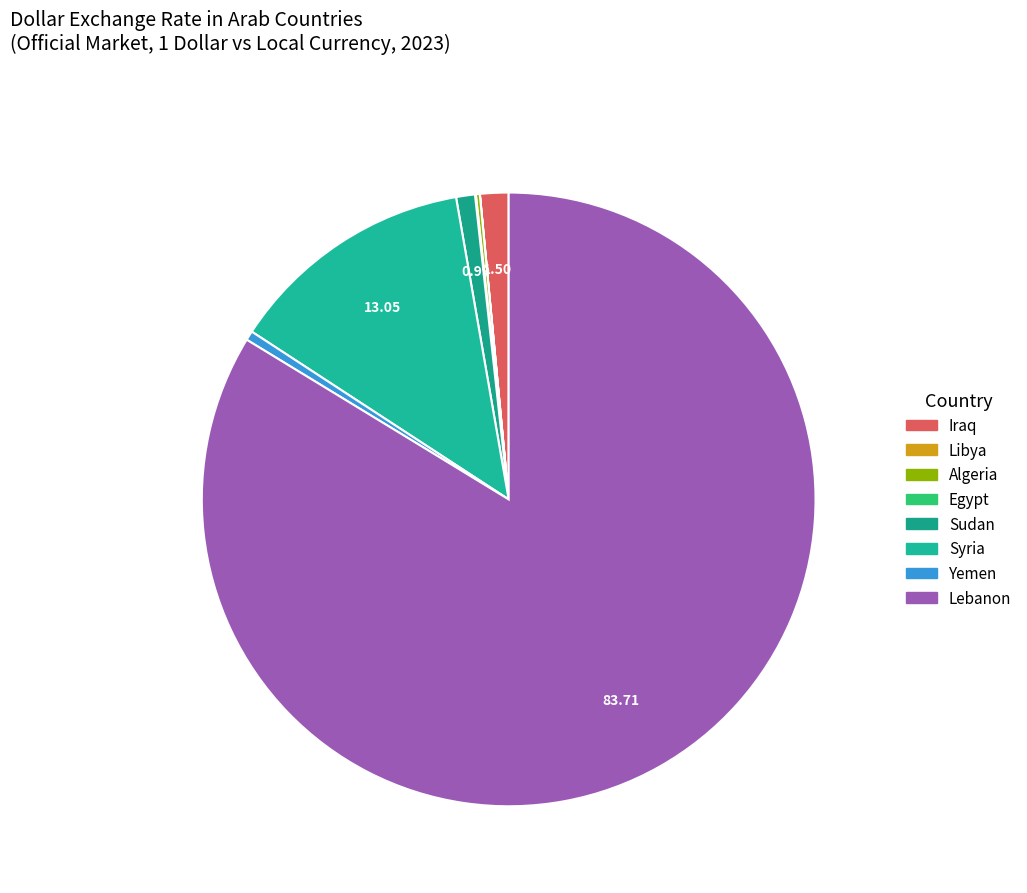

Approximately how many times larger is the value at Lebanon compared to Libya?

15092.7